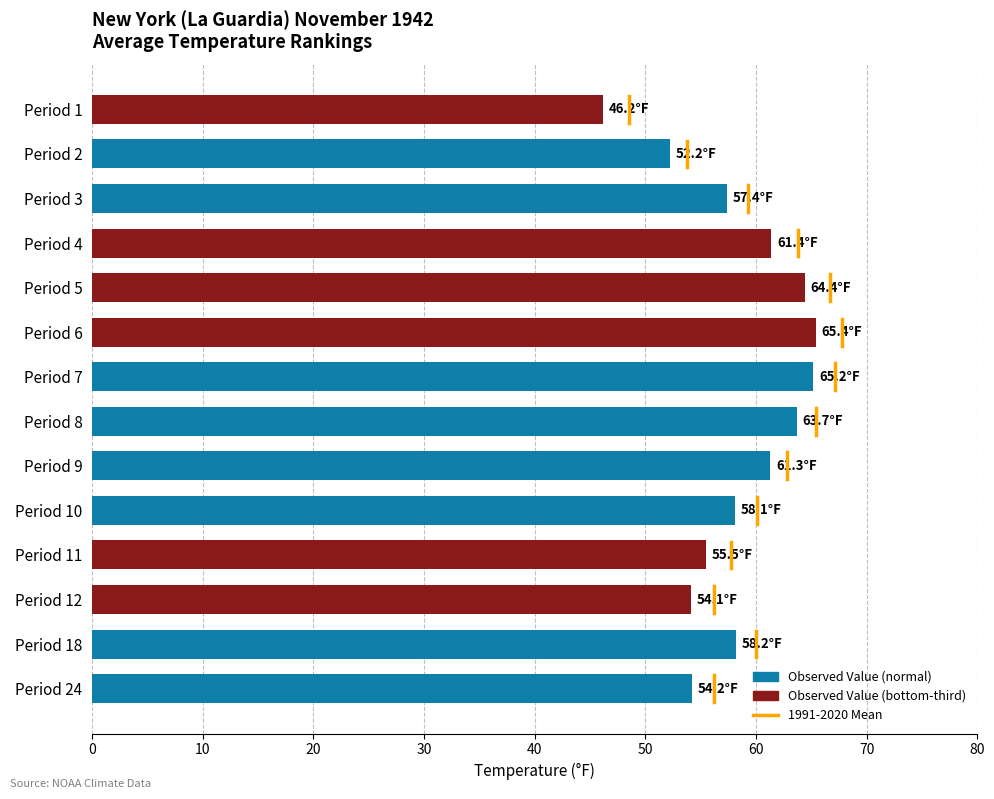

Read the value at Period 8.

63.7